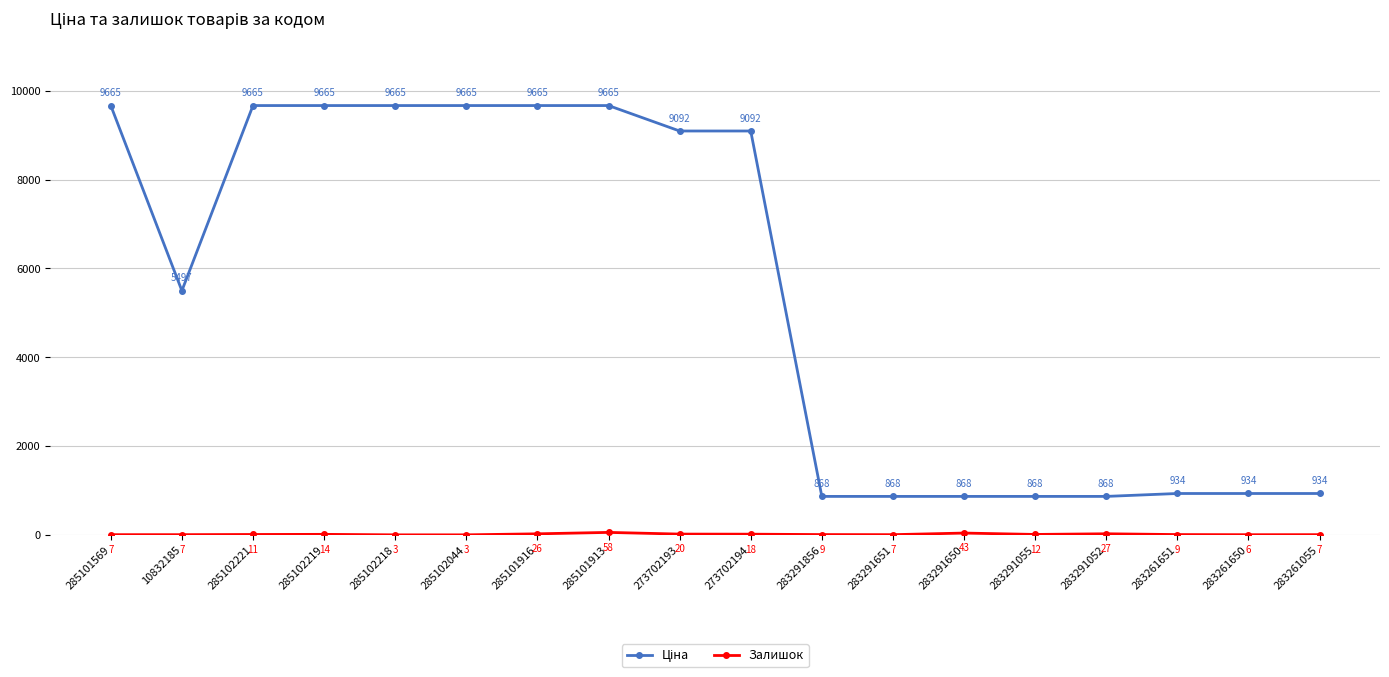

What is the label of the 2nd point from the right?

283261650